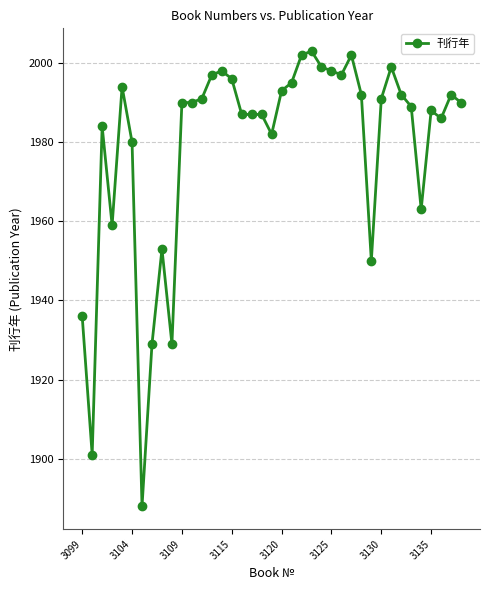

What is the difference between the maximum and minimum values?

115